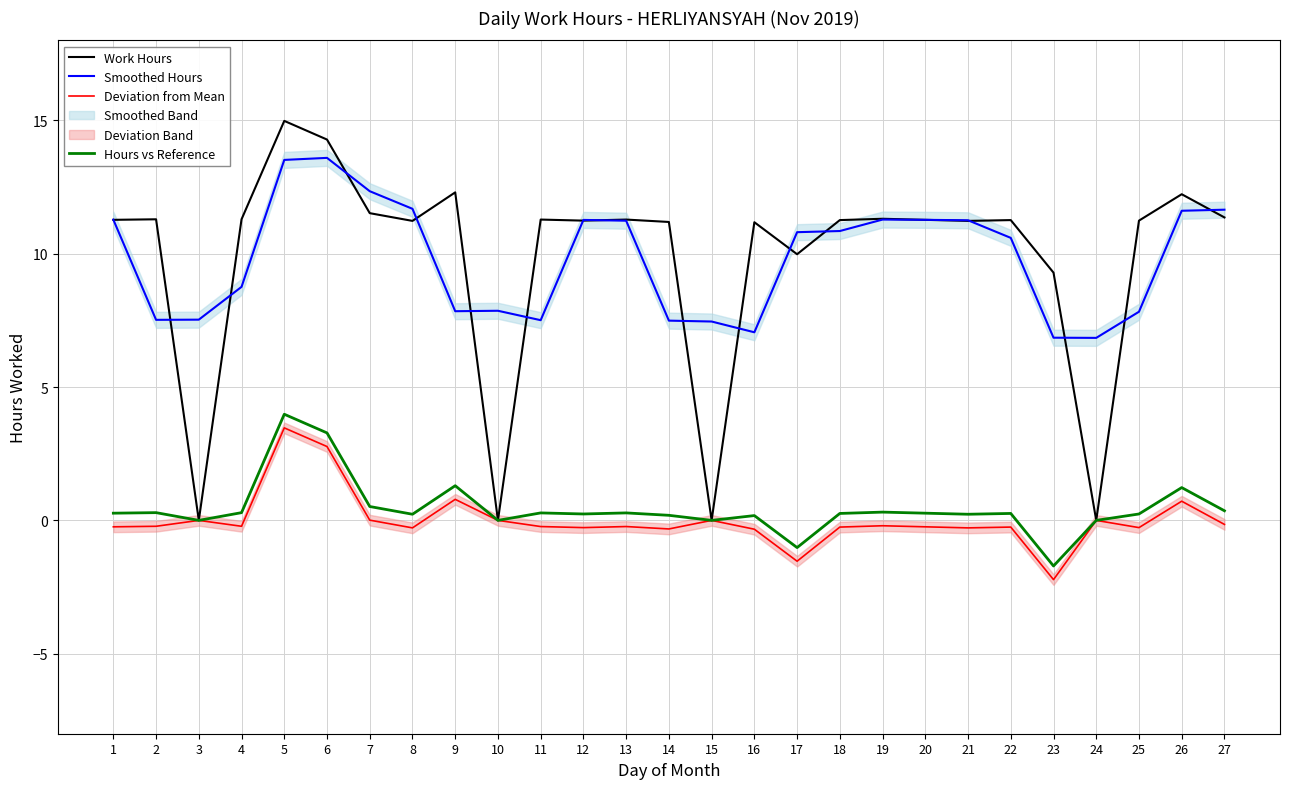

Reading left to right, list all the values displayed in this chart.

Work Hours: 1=11.3	2=11.3	3=0.0	4=11.3	5=15.0	6=14.3	7=11.5	8=11.2	9=12.3	10=0.0	11=11.3	12=11.2	13=11.3	14=11.2	15=0.0	16=11.2	17=10.0	18=11.3	19=11.3	20=11.3	21=11.2	22=11.3	23=9.3	24=0.0	25=11.2	26=12.2	27=11.4
Smoothed Hours: 1=11.3	2=7.5	3=7.5	4=8.8	5=13.5	6=13.6	7=12.3	8=11.7	9=7.8	10=7.9	11=7.5	12=11.3	13=11.2	14=7.5	15=7.5	16=7.1	17=10.8	18=10.9	19=11.3	20=11.3	21=11.3	22=10.6	23=6.9	24=6.8	25=7.8	26=11.6	27=11.7
Deviation from Mean: 1=-0.2	2=-0.2	3=0.0	4=-0.2	5=3.5	6=2.8	7=0.0	8=-0.3	9=0.8	10=0.0	11=-0.2	12=-0.3	13=-0.2	14=-0.3	15=0.0	16=-0.3	17=-1.5	18=-0.3	19=-0.2	20=-0.2	21=-0.3	22=-0.3	23=-2.2	24=0.0	25=-0.3	26=0.7	27=-0.2
Hours vs Reference: 1=0.3	2=0.3	3=0.0	4=0.3	5=4.0	6=3.3	7=0.5	8=0.2	9=1.3	10=0.0	11=0.3	12=0.2	13=0.3	14=0.2	15=0.0	16=0.2	17=-1.0	18=0.3	19=0.3	20=0.3	21=0.2	22=0.3	23=-1.7	24=0.0	25=0.2	26=1.2	27=0.4